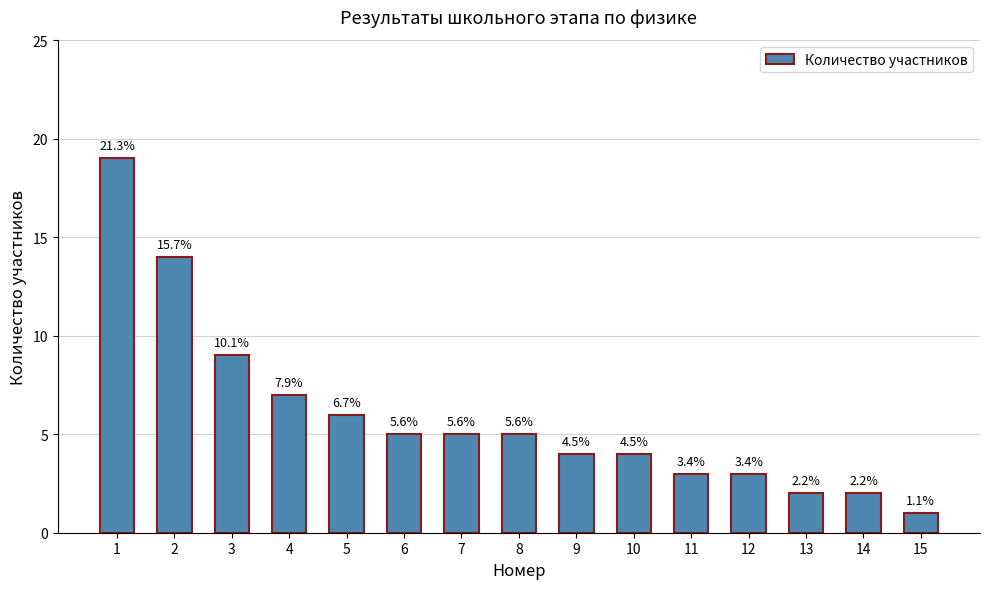

Does the chart contain any negative values?

No